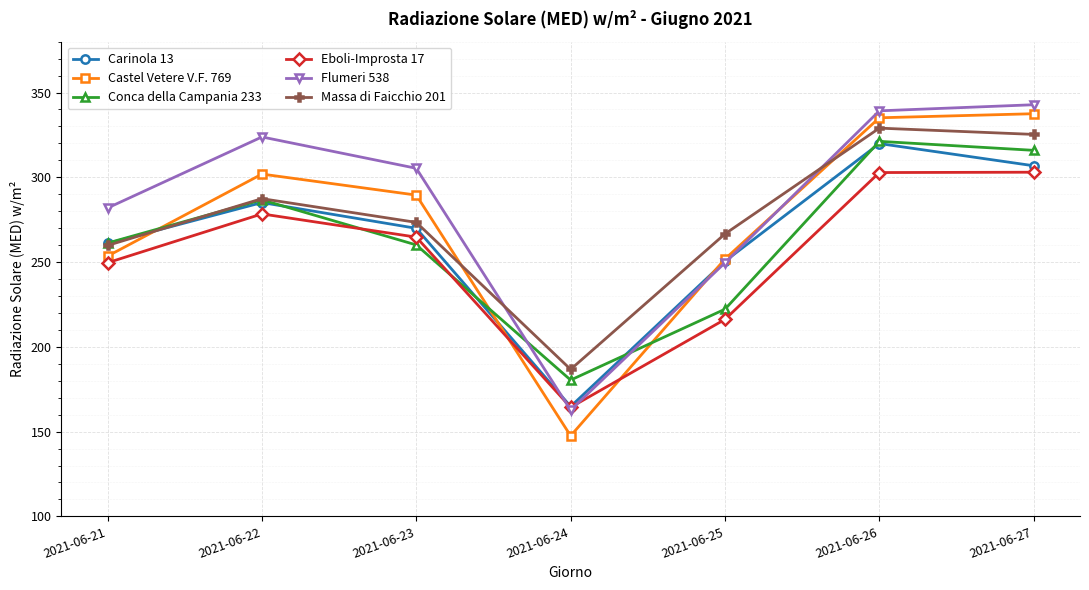

True or false: Eboli-Improsta 17 and Massa di Faicchio 201 cross at least once.

False